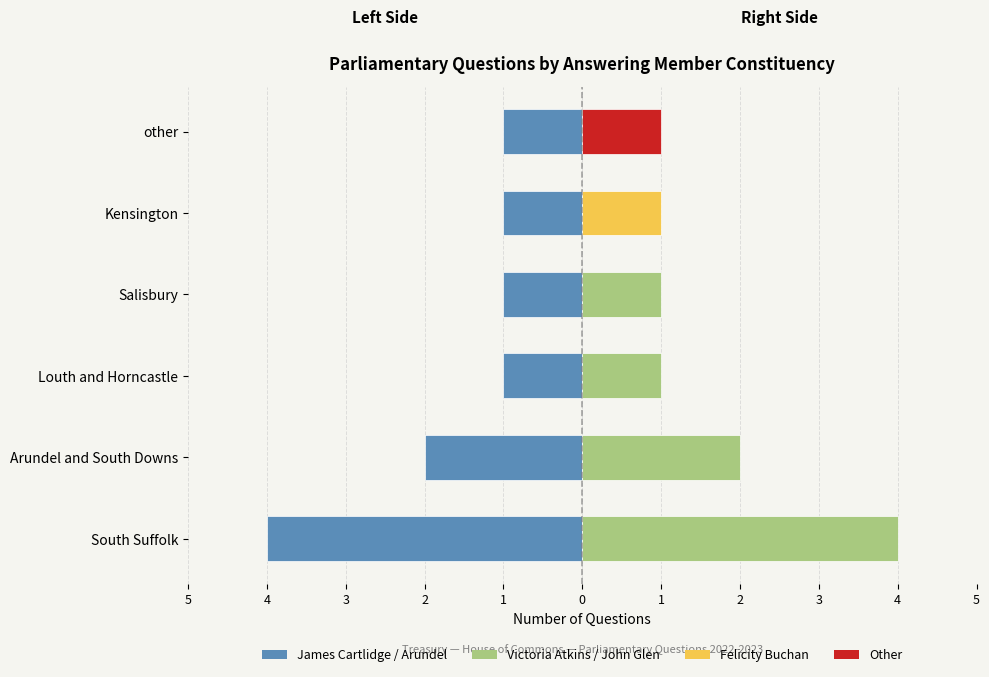

Which has a higher value, South Suffolk or Kensington?

South Suffolk